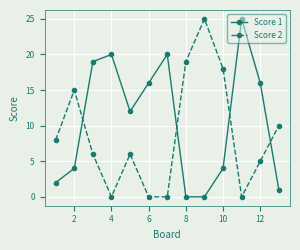

True or false: Score 1 and Score 2 intersect in this chart.

True